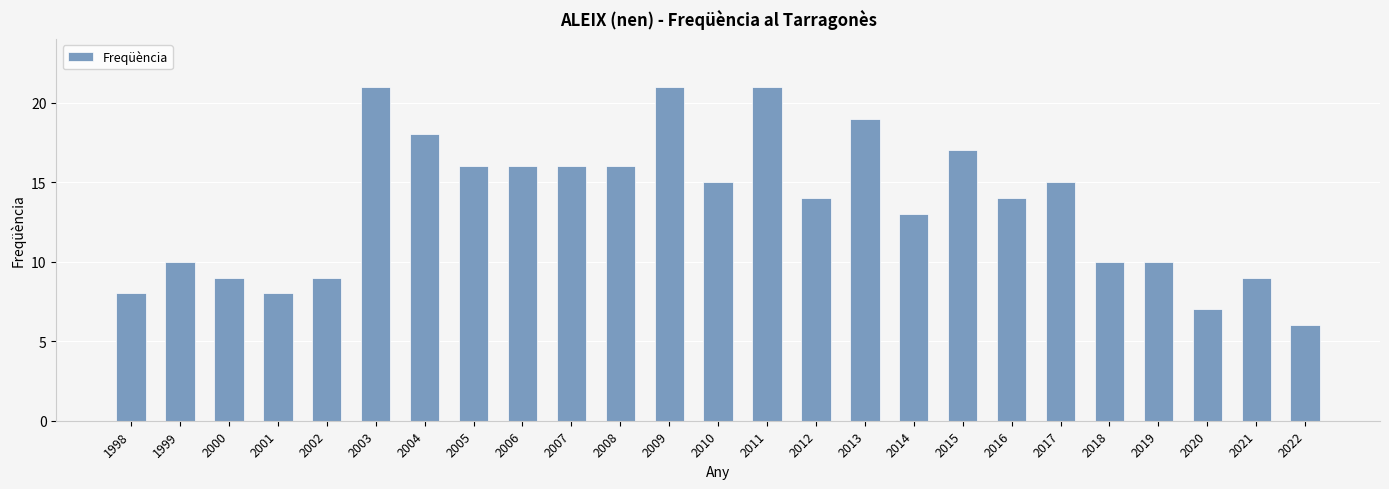

How many bars are there in total?

25